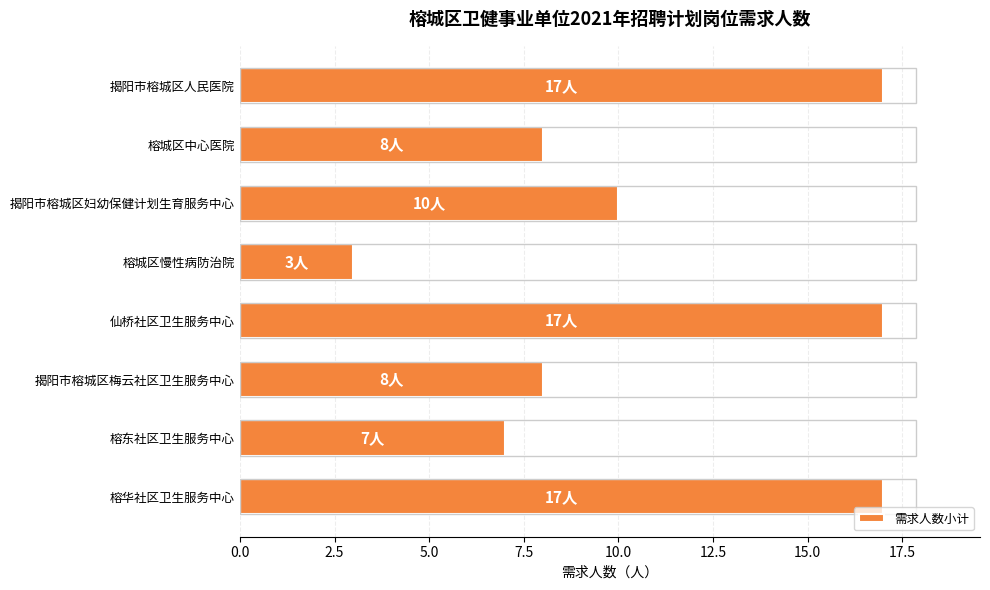

Reading bottom to top, transcribe all the data shown in this chart.

17	7	8	17	3	10	8	17